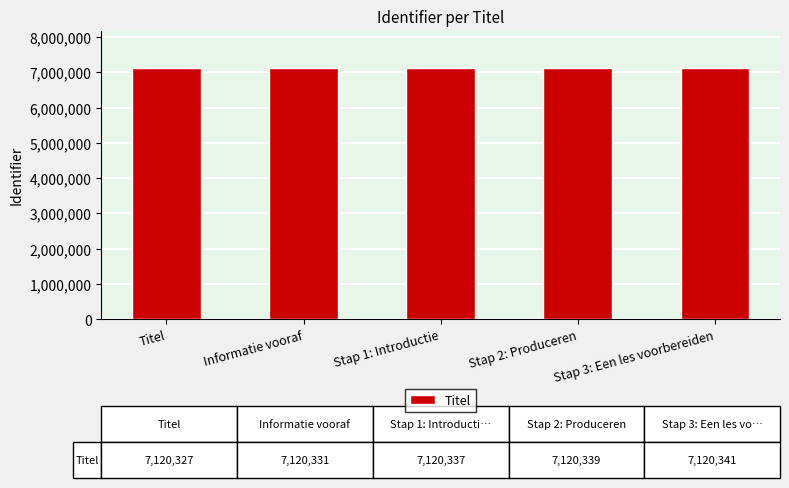

What position from the right is Titel?

5